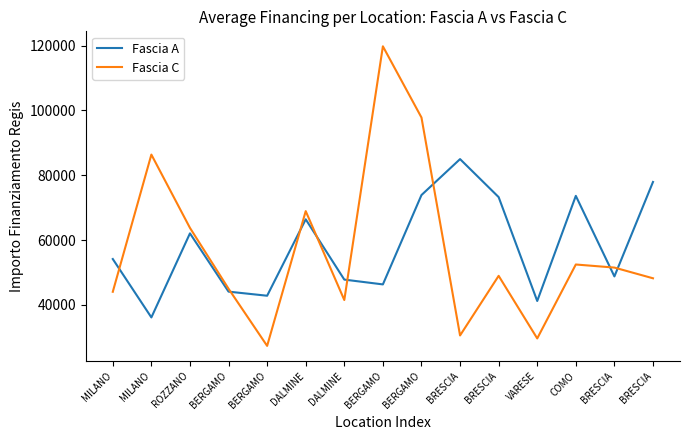

The Fascia A series shows 62062.4 at ROZZANO. True or false?

True